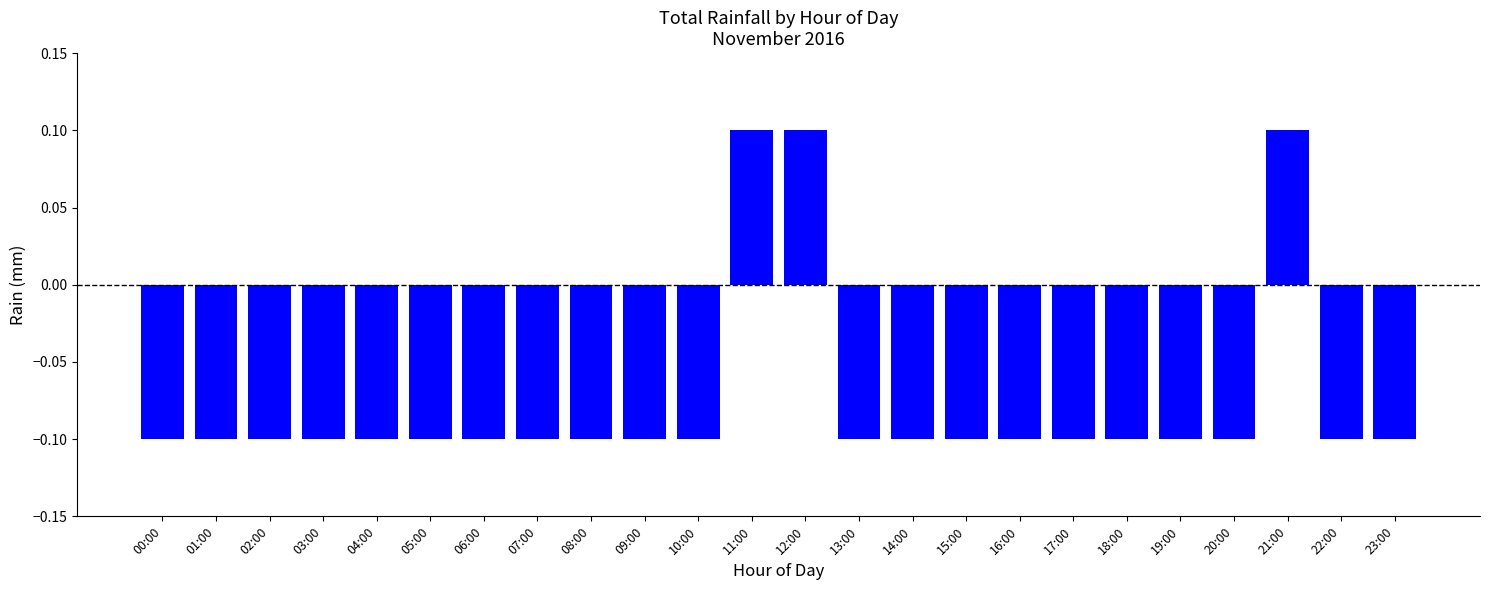

True or false: the data shows -0.2 at 23:00.

False